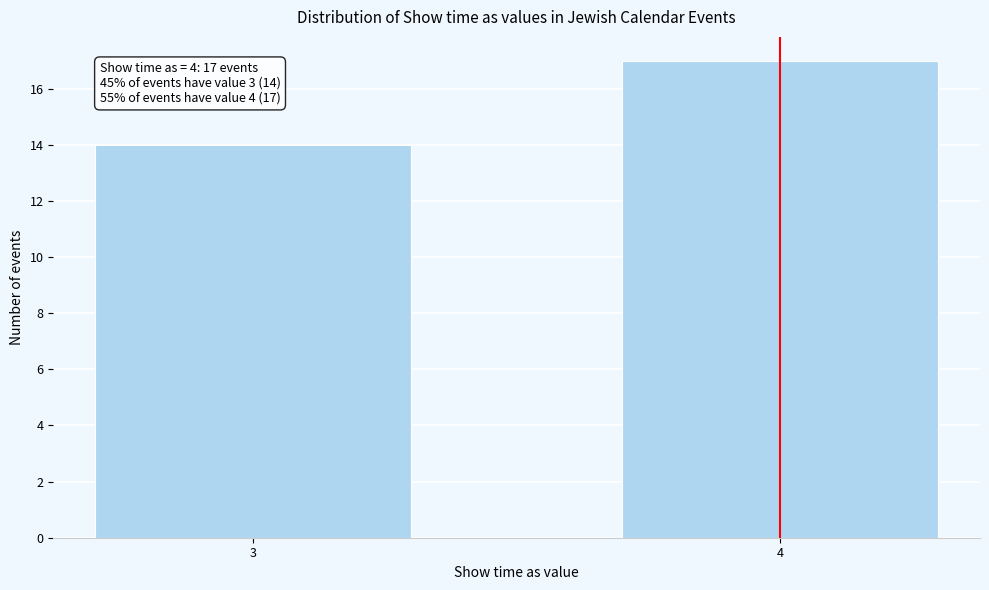

Reading left to right, extract all data points from this chart.

14	17